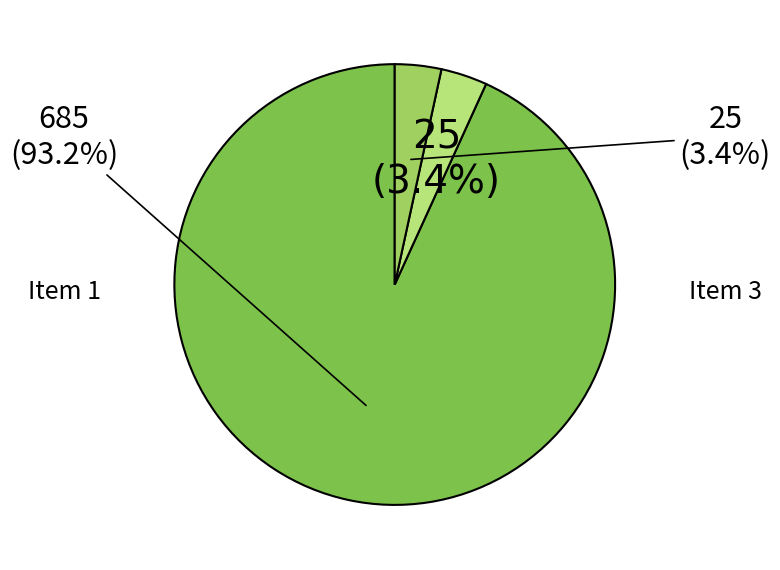

Does any single category account for the majority?

Yes